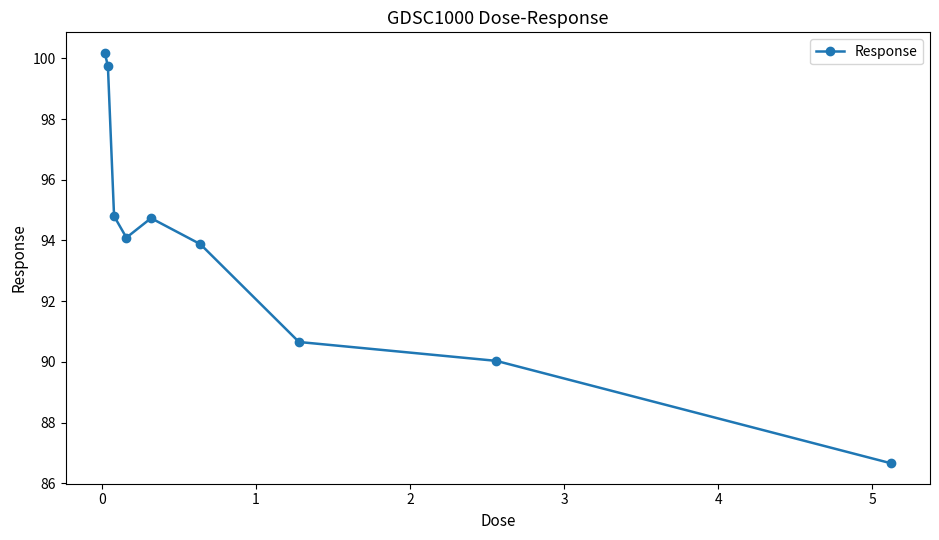

What is the difference between the maximum and minimum values?

13.5